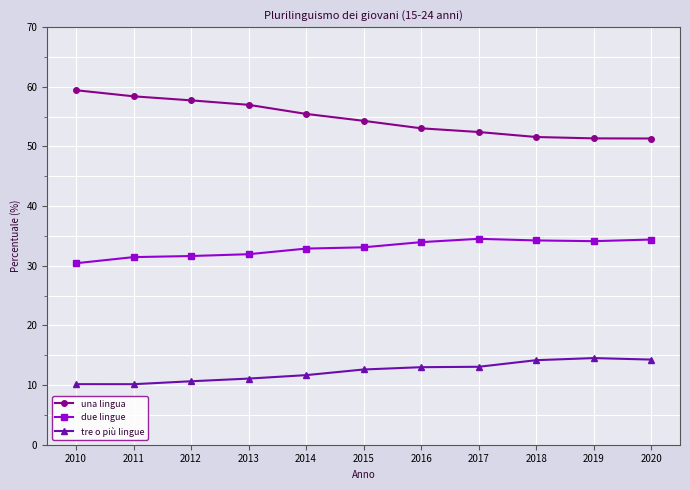

The value of due lingue at 2018 is 49.0. True or false?

False